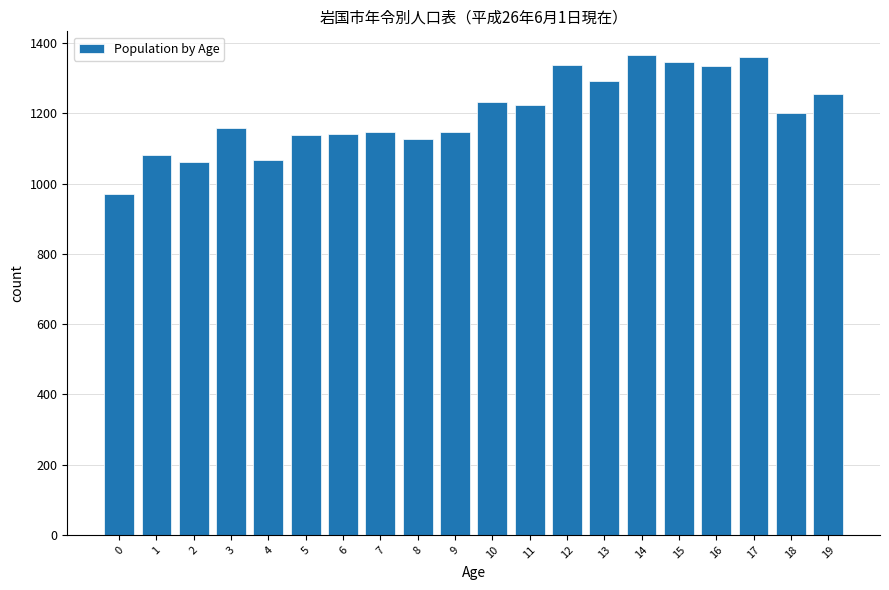

The value at 9 is 792. True or false?

False